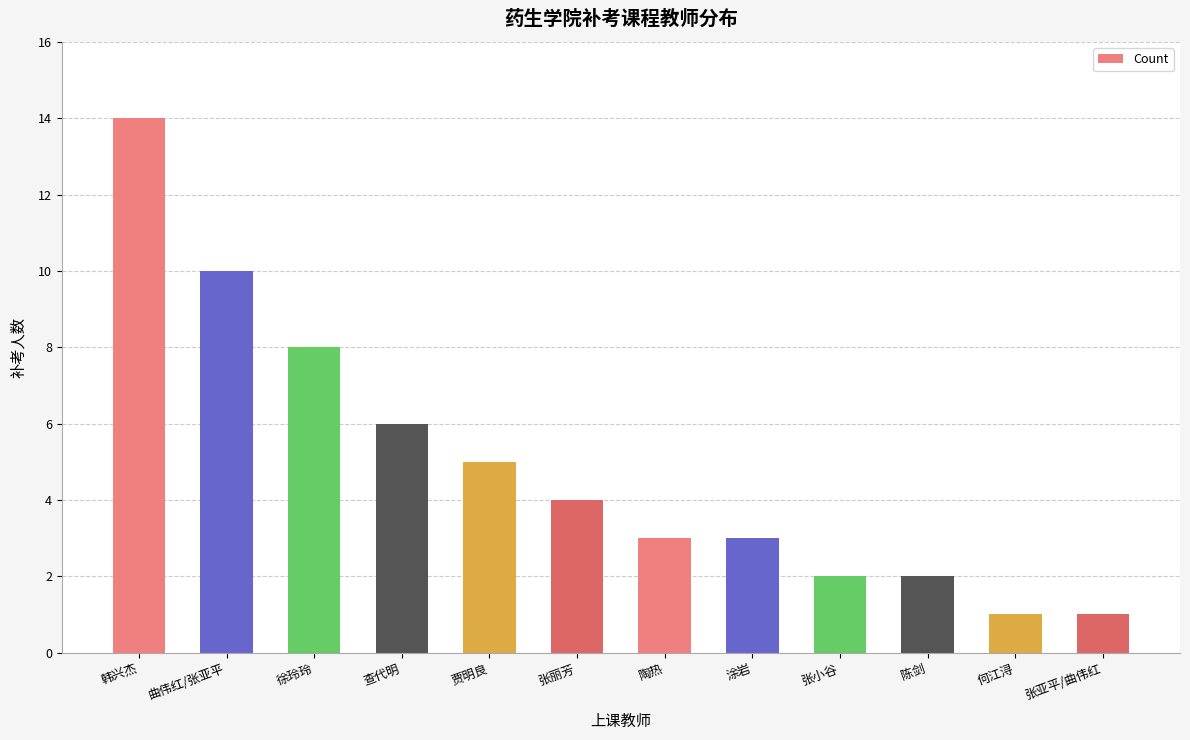

Is it true that the value at 张小谷 is 2?

True